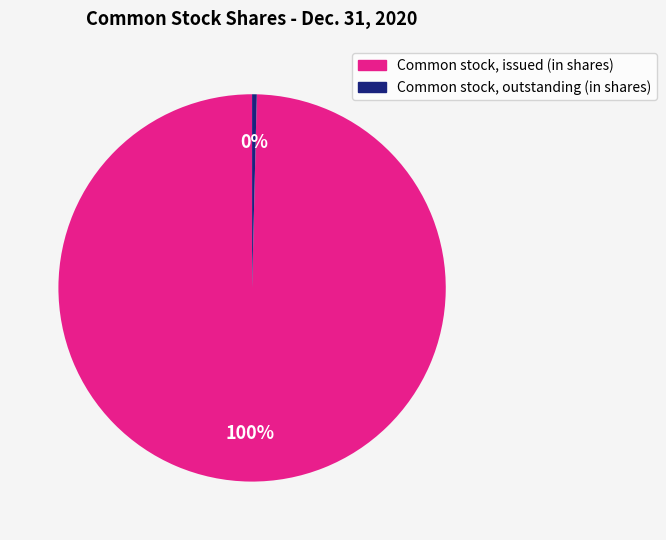

To the nearest percent, what is the combined percentage of Common stock, issued (in shares) and Common stock, outstanding (in shares)?

100%